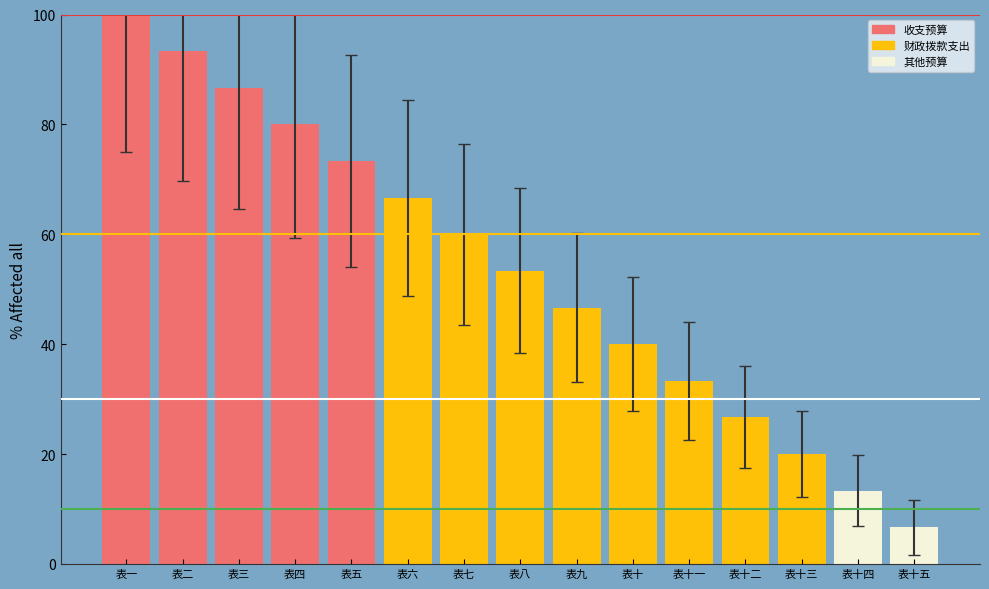

What is the smallest value displayed?

6.7